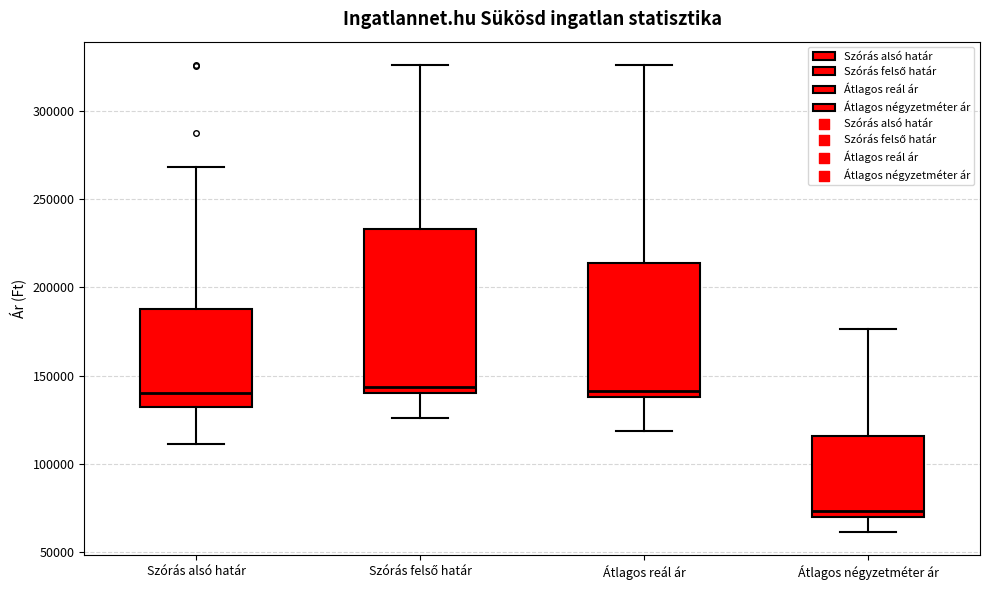

Reading left to right, transcribe this box plot: for each box, give where its median line is, the range the box spans, and where its two whiskers end, as read against the y-axis. The values are not printed on the chart, so give them approximately, as read against the axis.

Szórás alsó határ: median 140000, box 130000 to 185000, whiskers 110000 to 270000
Szórás felső határ: median 145000, box 140000 to 235000, whiskers 125000 to 325000
Átlagos reál ár: median 140000 (just above the box's lower edge), box 140000 to 215000, whiskers 120000 to 325000
Átlagos négyzetméter ár: median 75000, box 70000 to 115000, whiskers 60000 to 175000